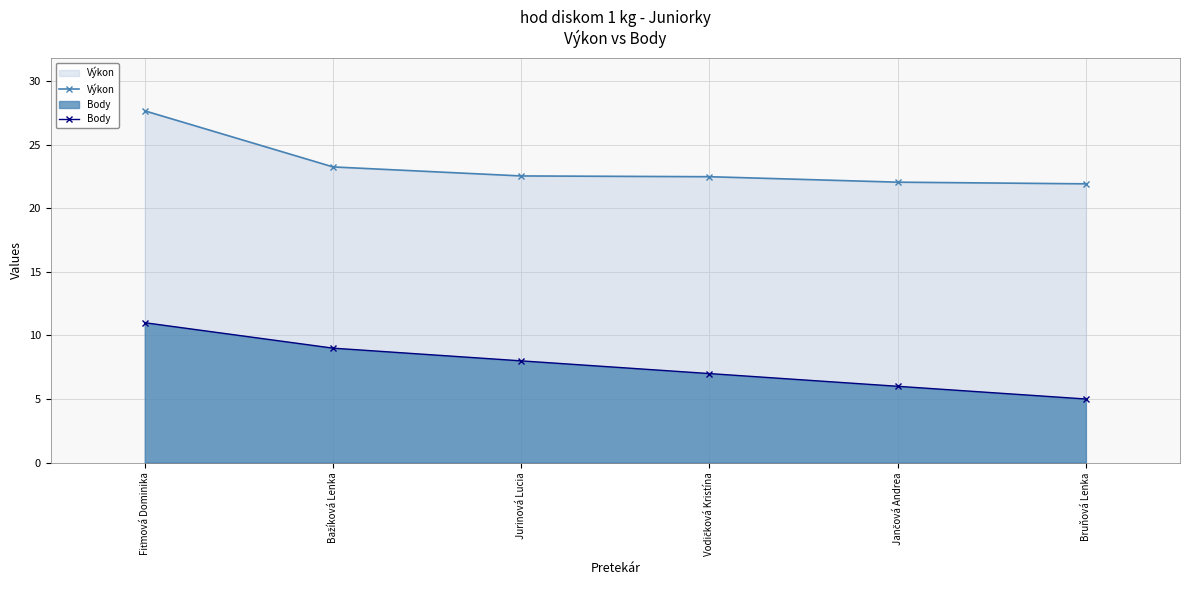

Which has a higher value, Fiťmová Dominika or Vodičková Kristína?

Fiťmová Dominika